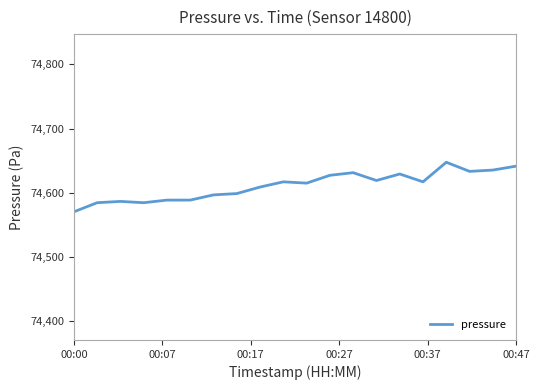

What is the minimum value shown in the chart?

74569.9